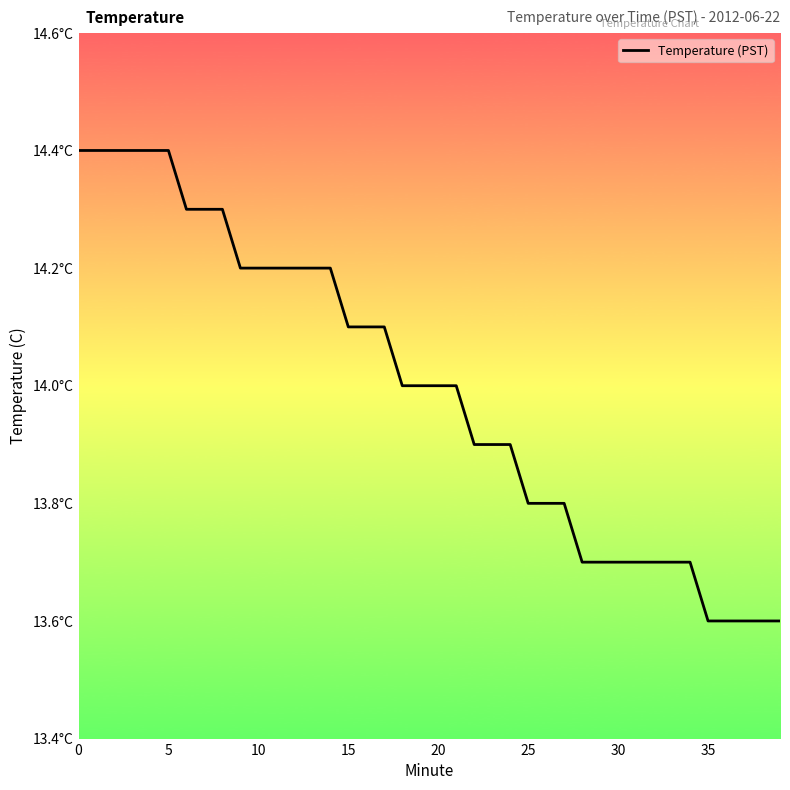

True or false: the data has more than 0 interior local peaks.

False